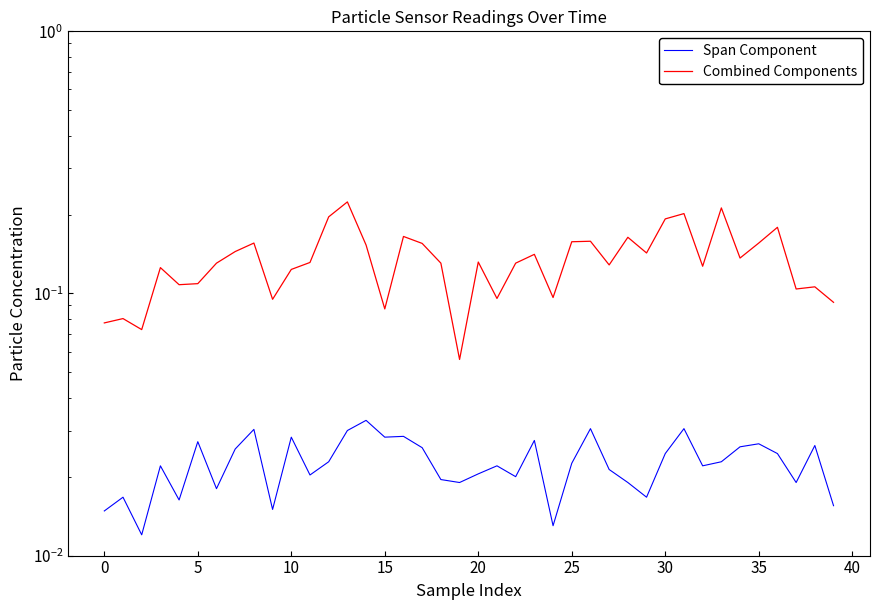

What is the label of the 29th point from the right?

11